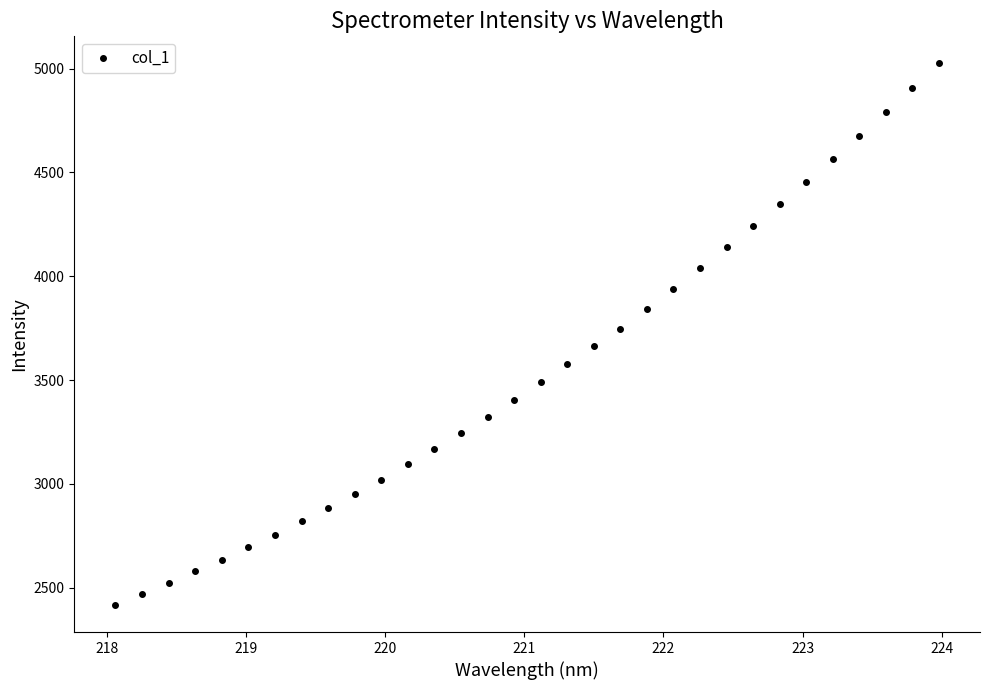

How many lines are shown in the chart?

1